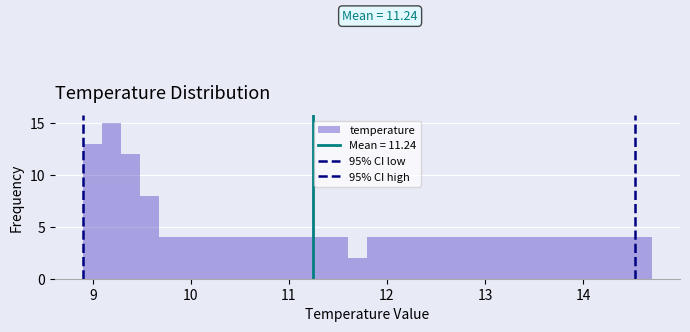

Read against the x-axis, roughly where is the centre of the tallest bar?

9.2